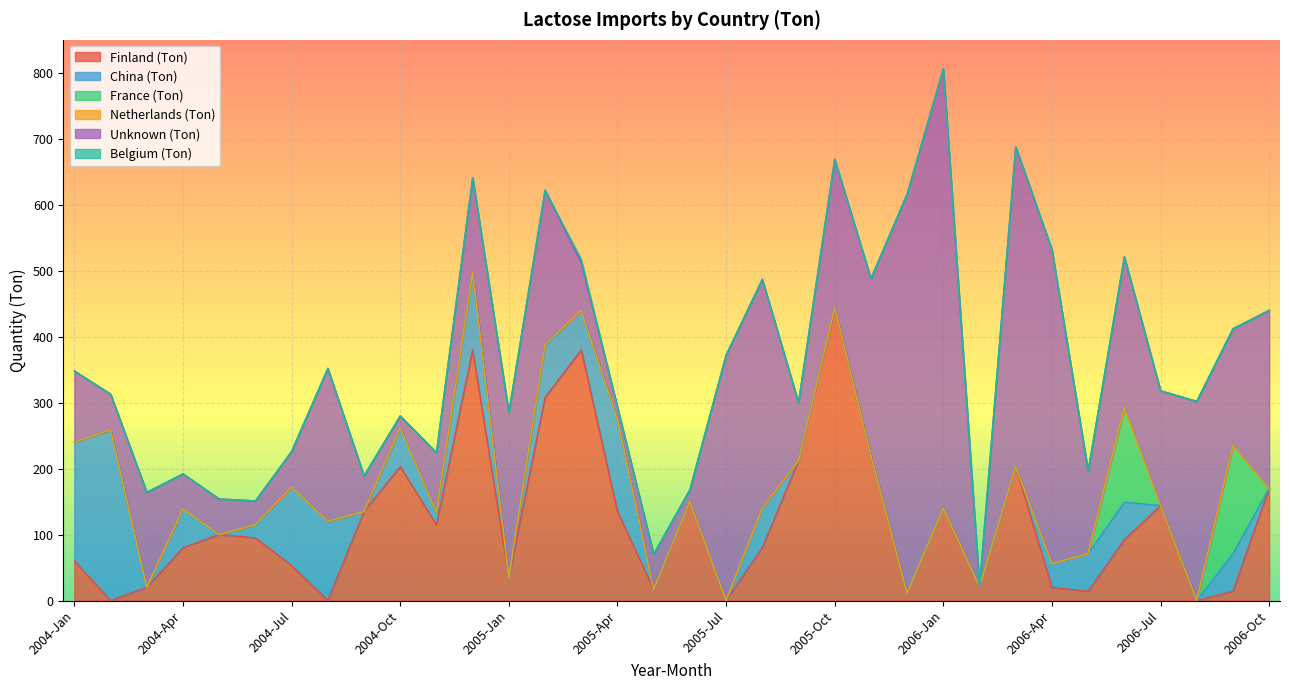

How many positive values does the Unknown (Ton) series have?

33